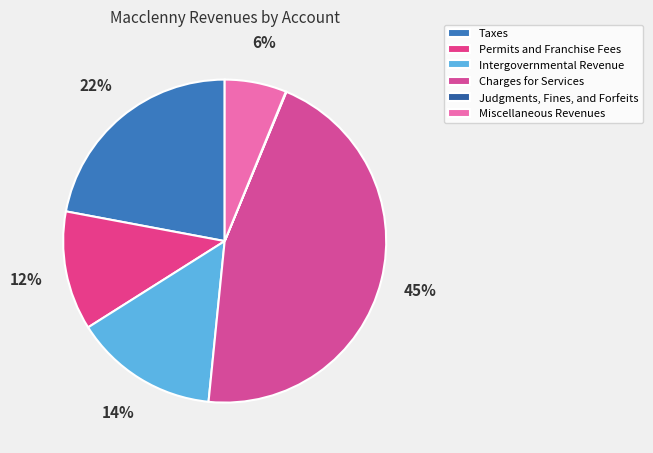

How many segments does this pie chart have?

6